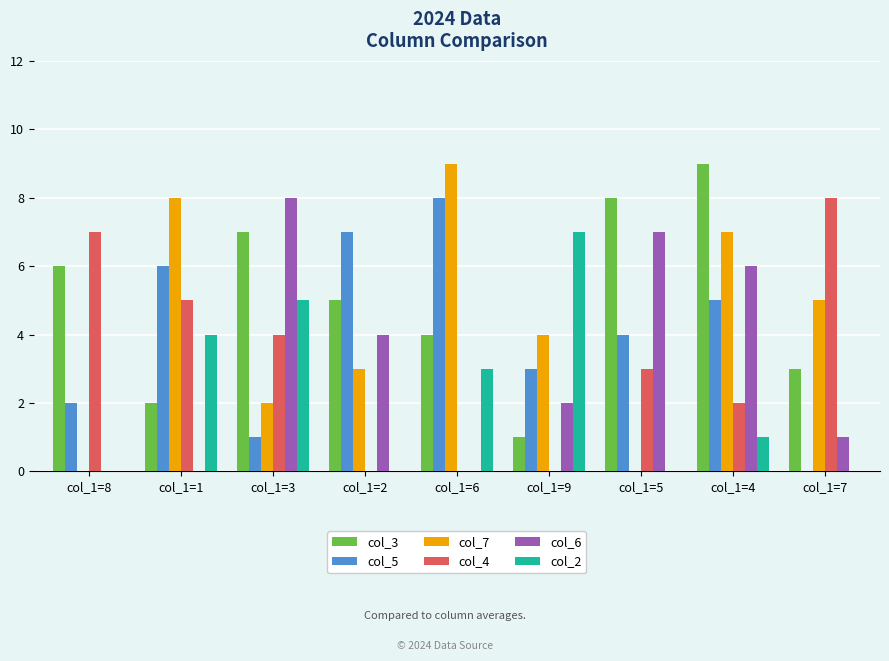

At which label does col_2 reach its peak?

col_1=9